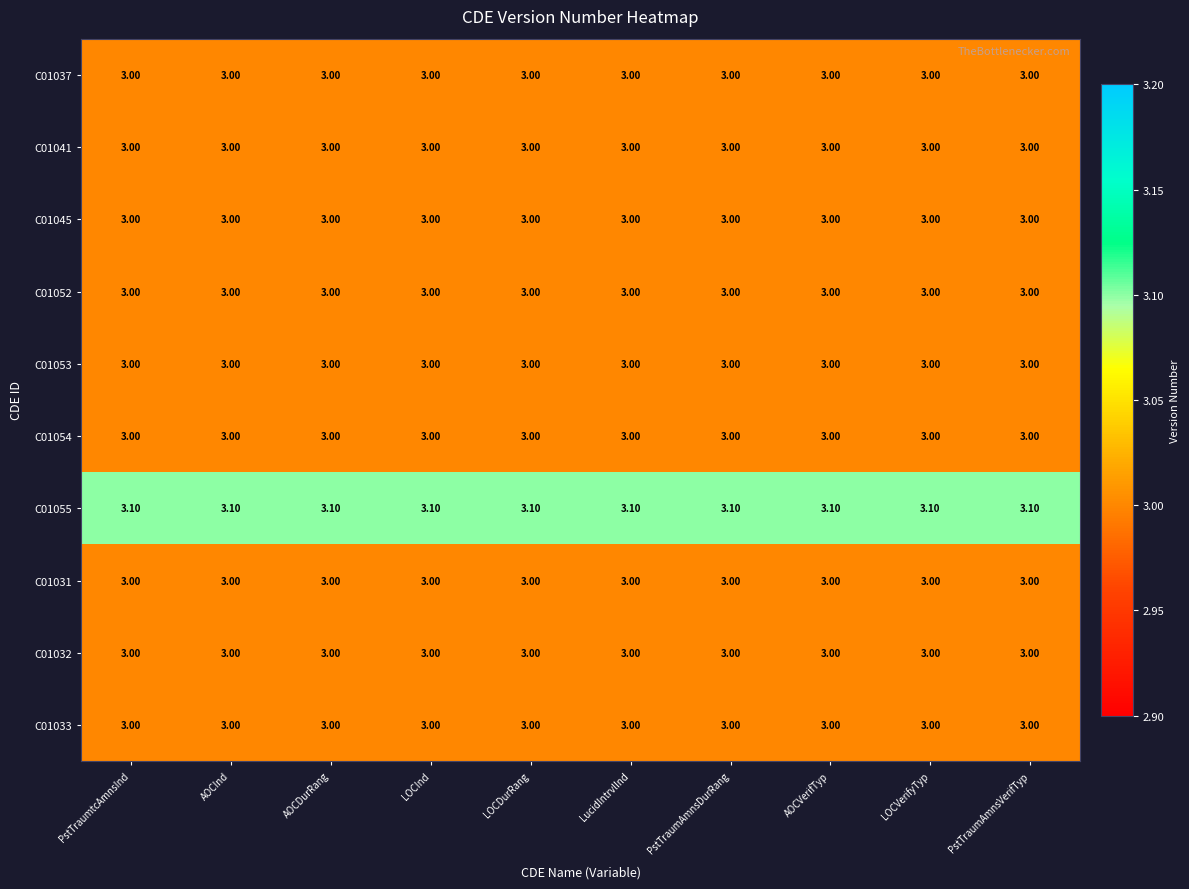

What is the total value across all series at LOCInd?

30.1